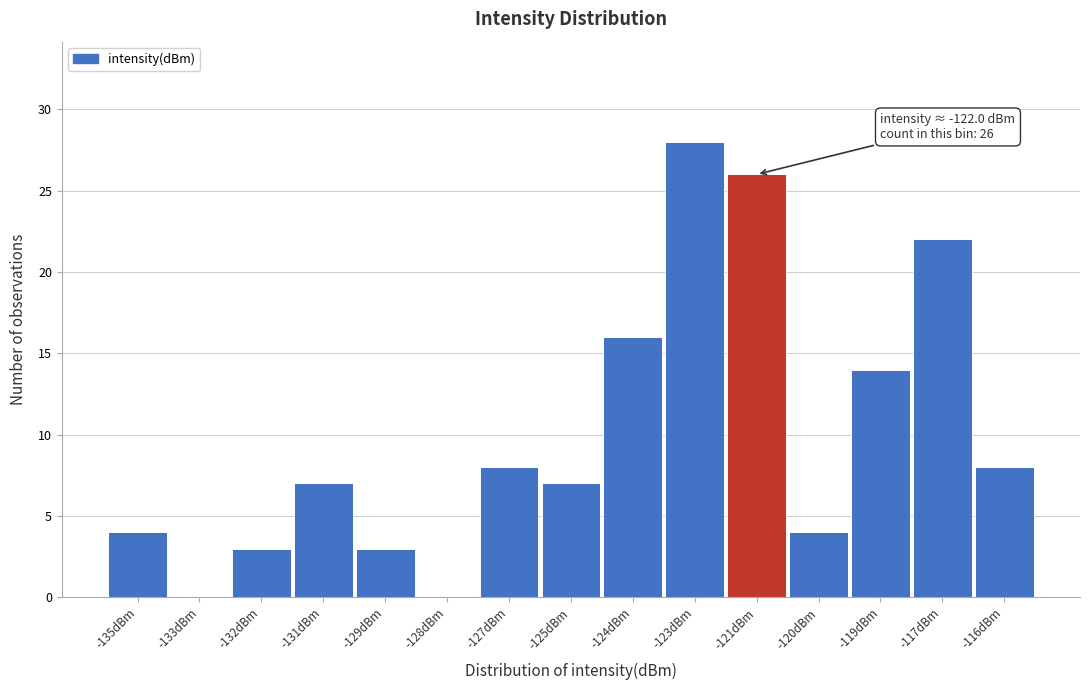

Reading left to right, list all the values displayed in this chart.

-135dBm=4	-133dBm=0	-132dBm=3	-131dBm=7	-129dBm=3	-128dBm=0	-127dBm=8	-125dBm=7	-124dBm=16	-123dBm=28	-121dBm=26	-120dBm=4	-119dBm=14	-117dBm=22	-116dBm=8